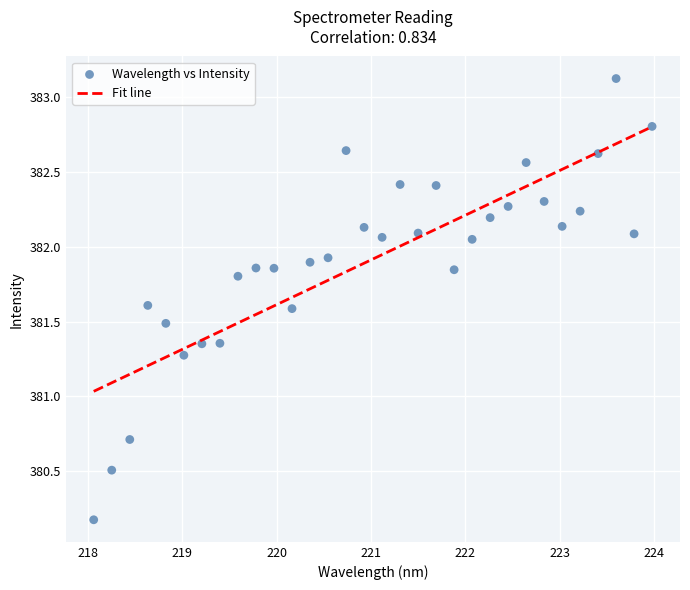

What is the range of X values (max minus min)?

5.9